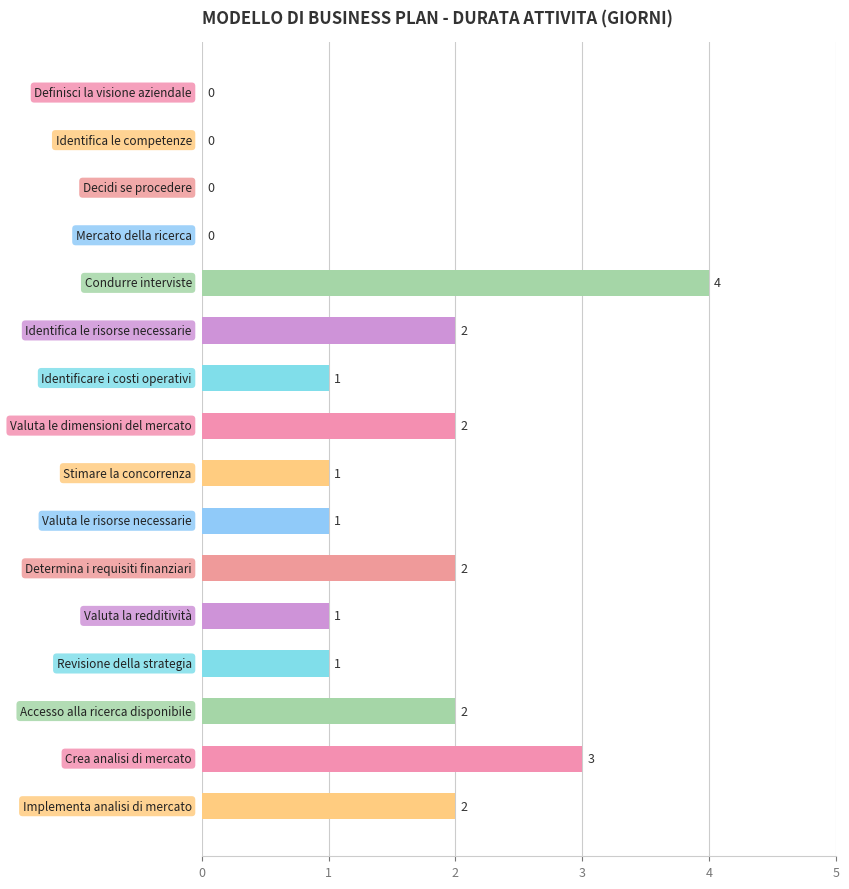

What is the sum of all values?

22